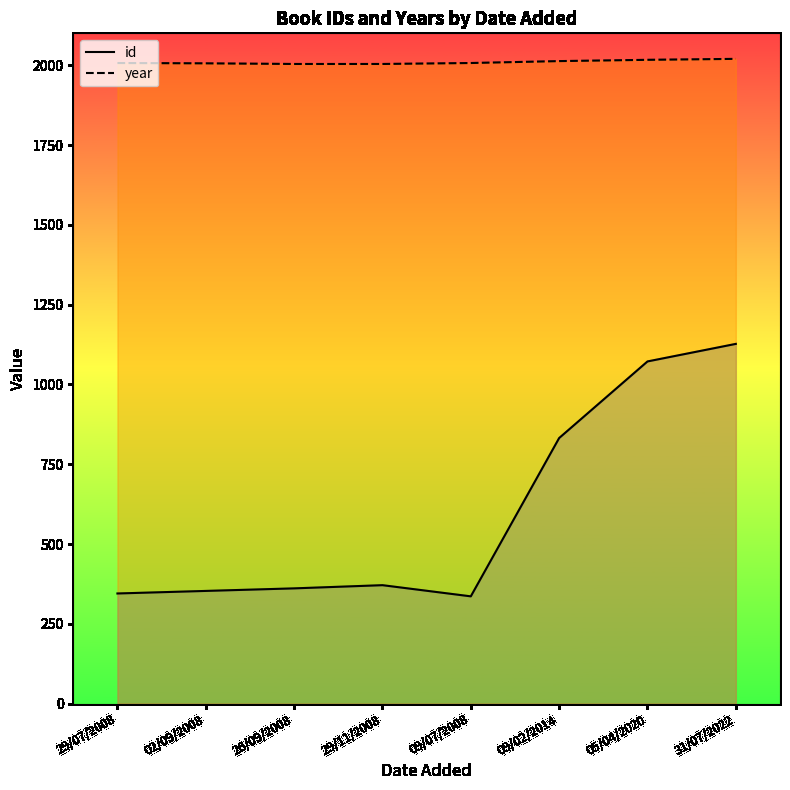

How many interior local peaks does the id series have?

1